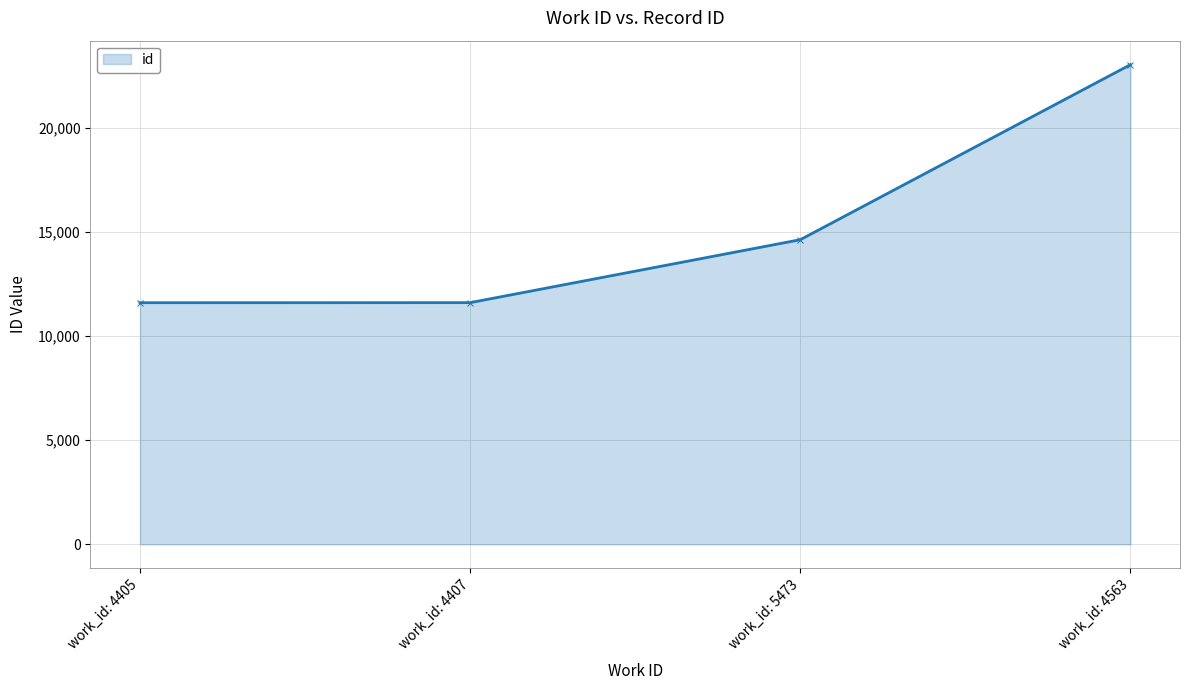

How many series are shown in this chart?

1